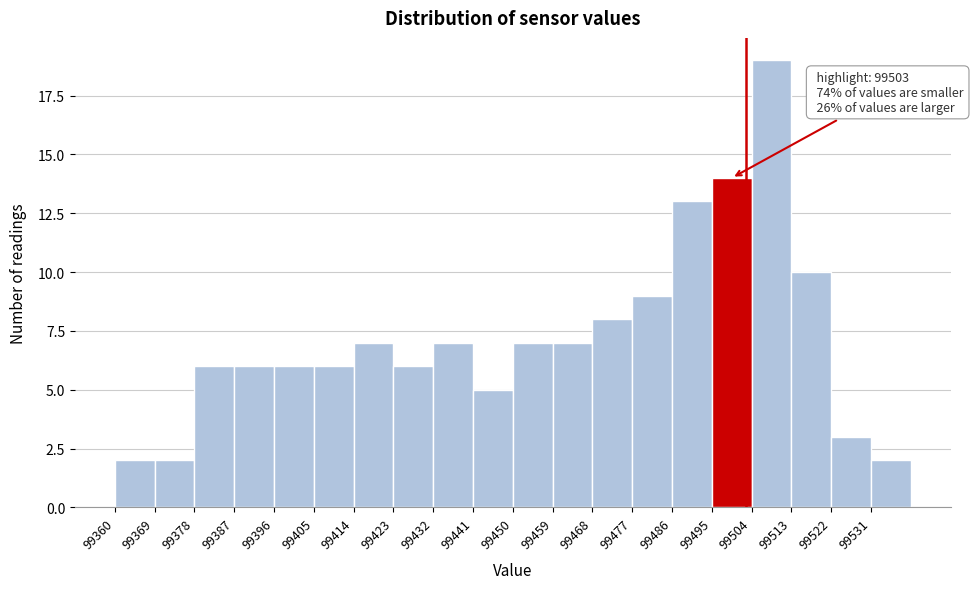

Which range on the x-axis has the tallest bar?

99504 to 99513